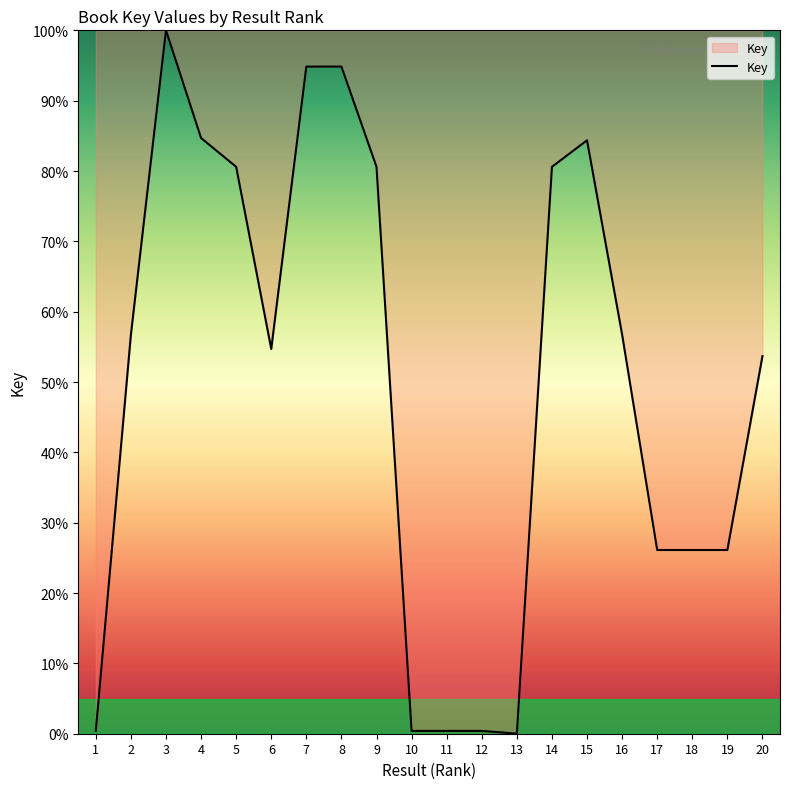

Read the value at 17.

26.1